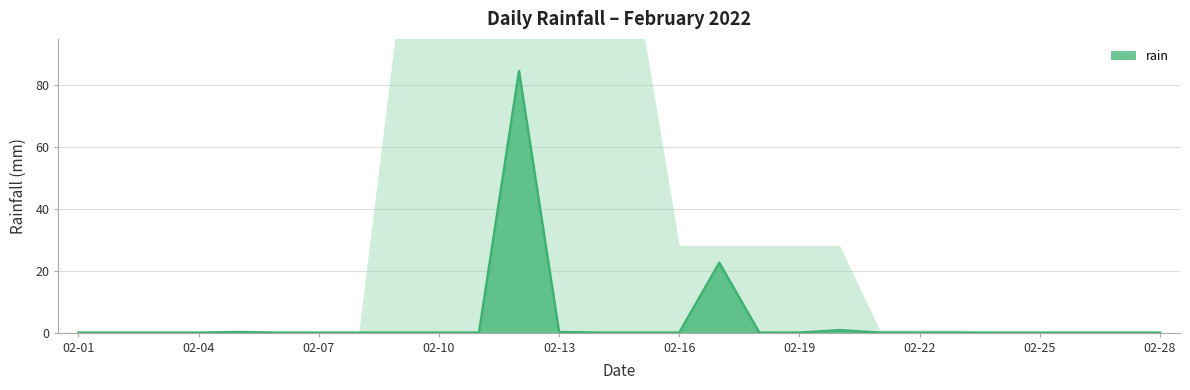

True or false: rain has a value of 0.0 at 02-07.

True